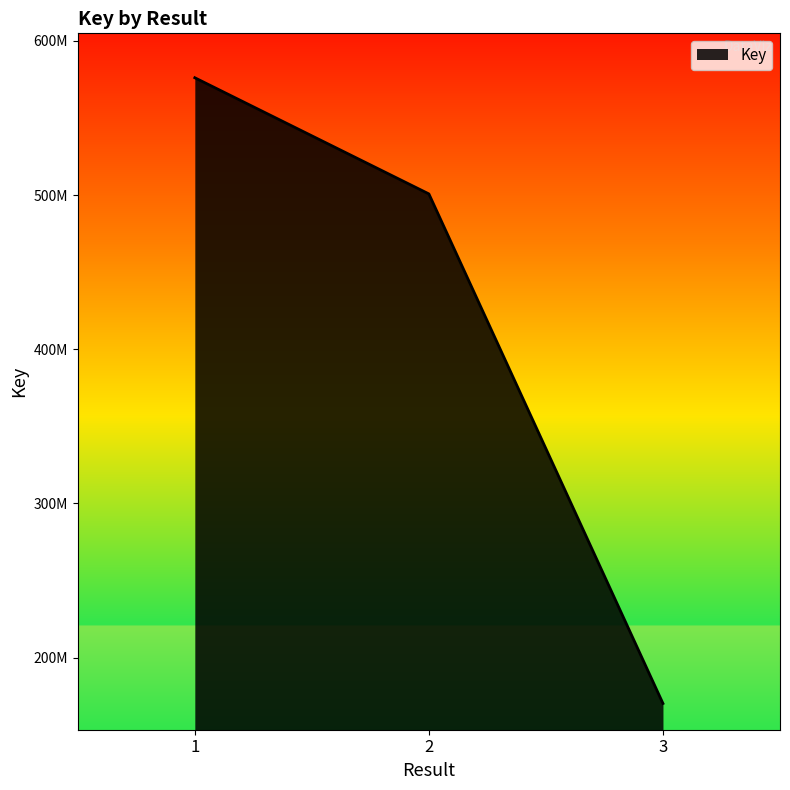

List the labels in order of value, largest first.

1, 2, 3